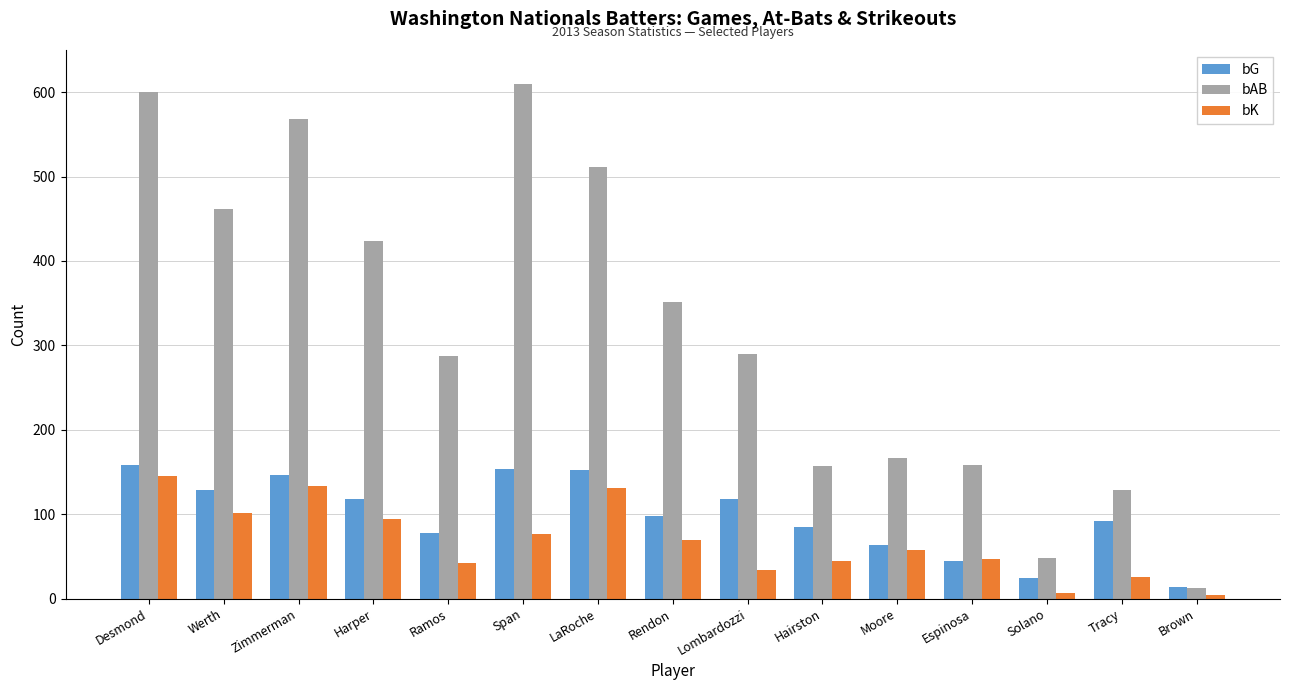

What are all the series names shown in the legend?

bG, bAB, bK